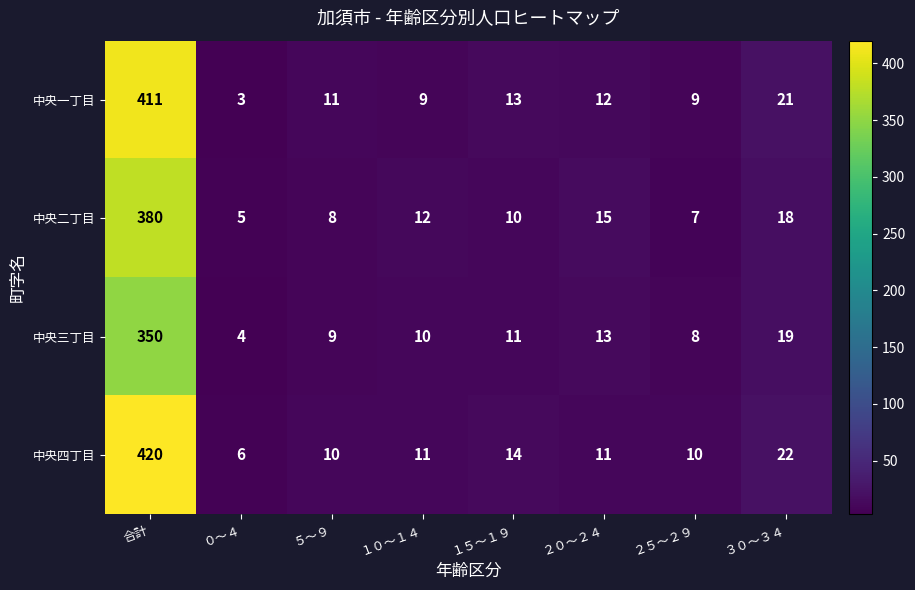

Which series has the largest total across all categories?

中央四丁目